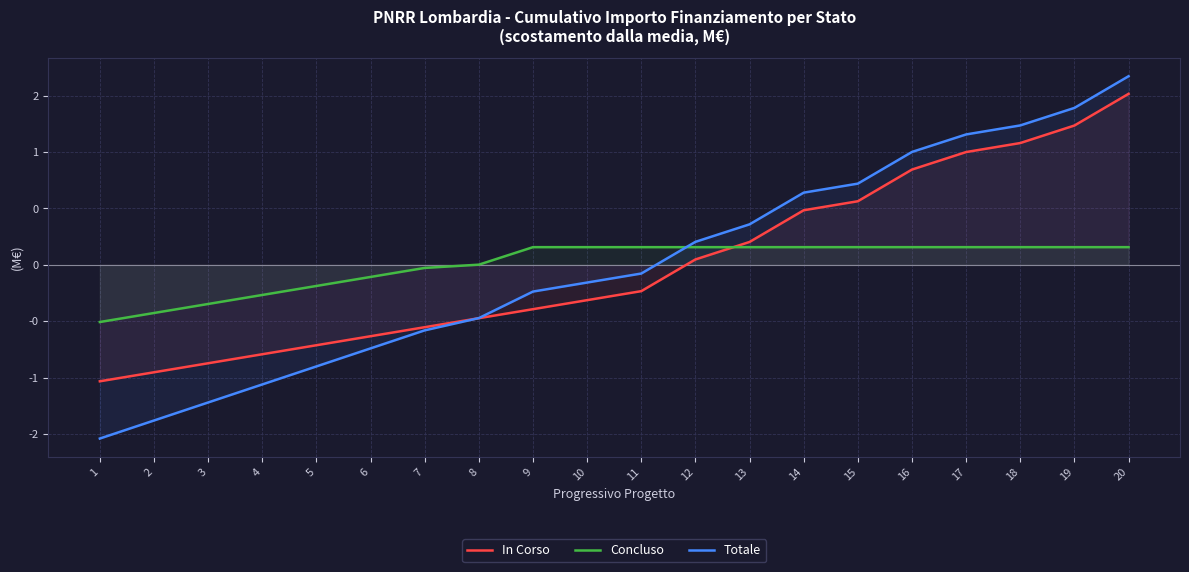

Which series has the largest range (max minus min)?

Totale